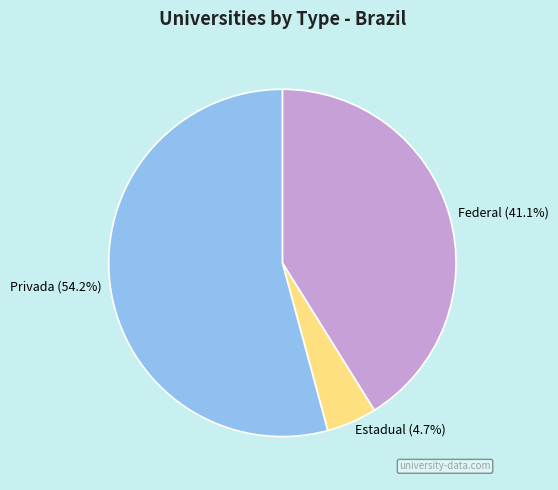

Which has a higher value, Estadual or Privada?

Privada